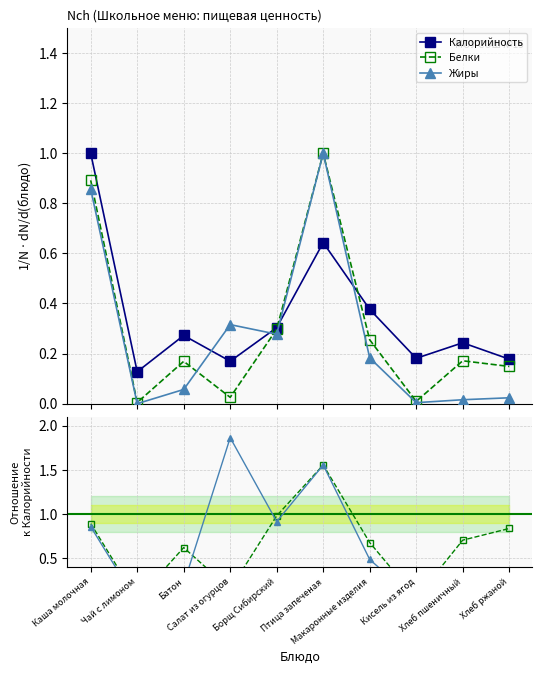

Which category has the lowest value in the Жиры / Калорийность series?

Чай с лимоном